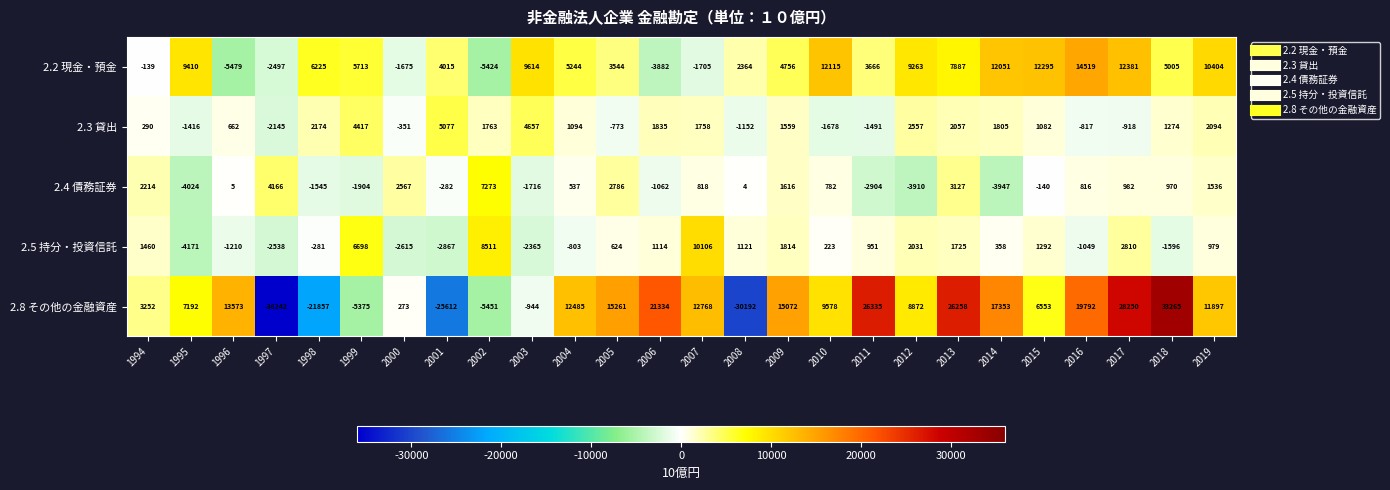

At which label is 2.5 持分・投資信託 closest to 2967?

2017